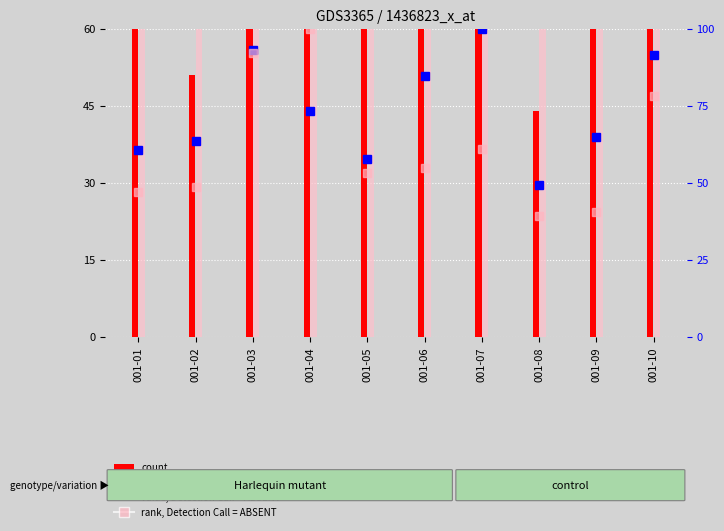

Which series has the largest range (max minus min)?

value, Detection Call = ABSENT